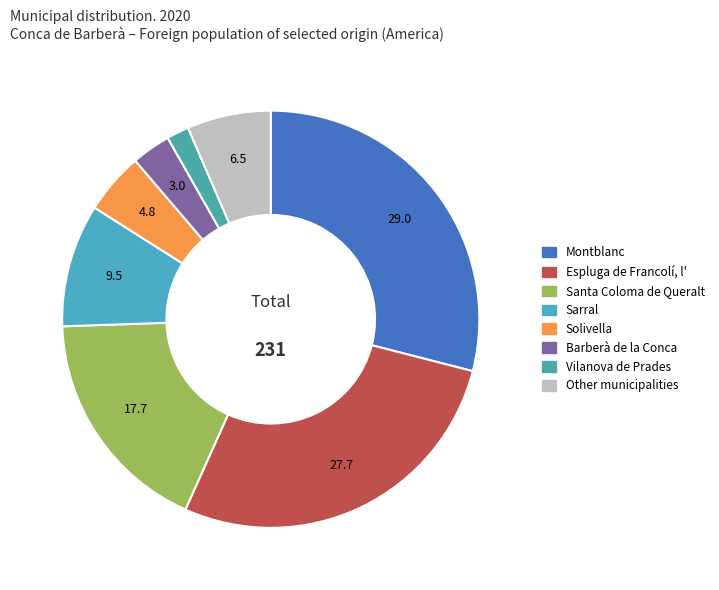

How many segments does this pie chart have?

8